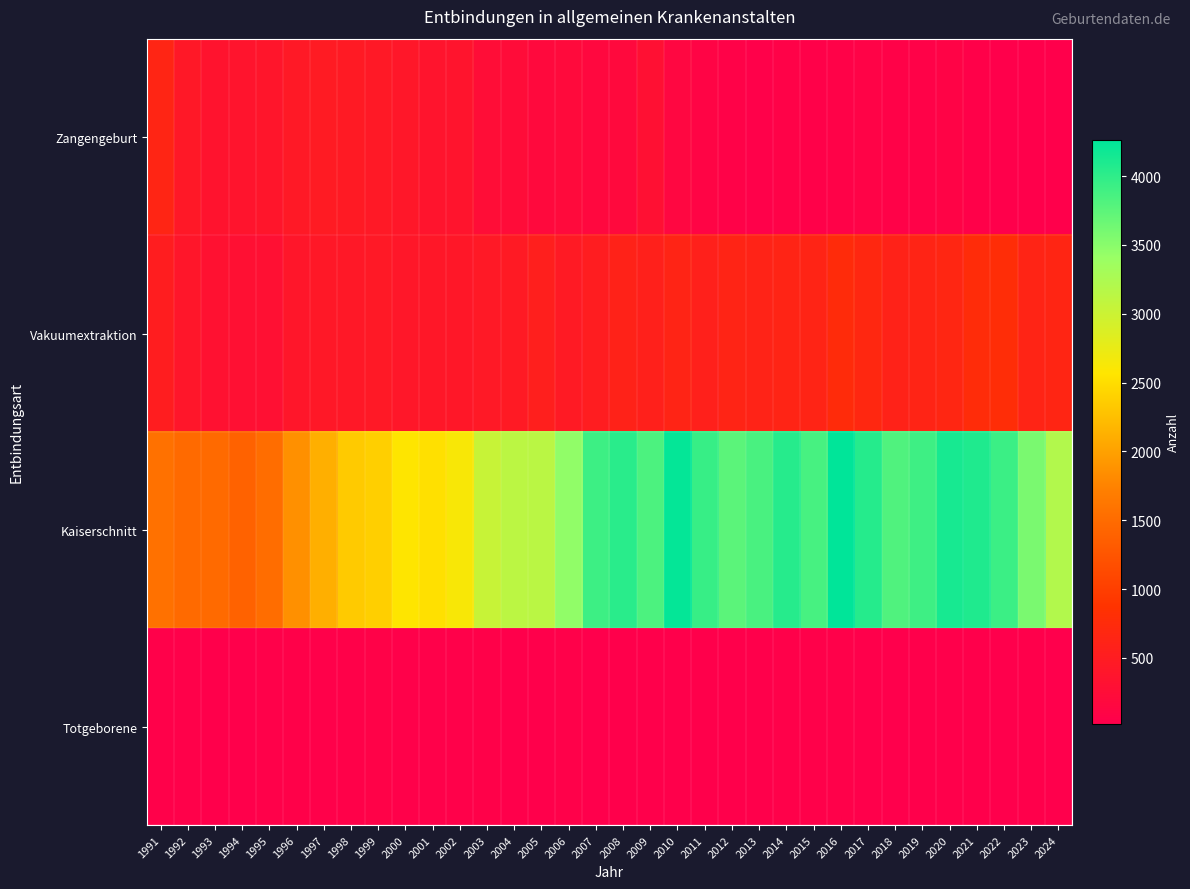

Reading right to left, transcribe all the data shown in this chart.

Zangengeburt: 2024=40	2023=29	2022=38	2021=60	2020=90	2019=66	2018=63	2017=82	2016=67	2015=60	2014=71	2013=50	2012=65	2011=107	2010=147	2009=301	2008=191	2007=169	2006=198	2005=193	2004=234	2003=257	2002=371	2001=367	2000=411	1999=449	1998=464	1997=476	1996=451	1995=393	1994=365	1993=352	1992=432	1991=647
Vakuumextraktion: 2024=650	2023=635	2022=787	2021=770	2020=659	2019=637	2018=597	2017=686	2016=753	2015=641	2014=638	2013=610	2012=637	2011=572	2010=631	2009=570	2008=604	2007=516	2006=464	2005=546	2004=468	2003=444	2002=424	2001=418	2000=415	1999=451	1998=427	1997=433	1996=407	1995=300	1994=309	1993=319	1992=406	1991=522
Kaiserschnitt: 2024=3197	2023=3579	2022=3925	2021=4085	2020=4129	2019=3915	2018=3814	2017=4053	2016=4264	2015=3862	2014=4043	2013=3857	2012=3755	2011=3953	2010=4239	2009=3836	2008=4031	2007=3924	2006=3456	2005=3131	2004=3121	2003=3026	2002=2615	2001=2526	2000=2573	1999=2389	1998=2346	1997=2114	1996=1854	1995=1522	1994=1402	1993=1482	1992=1486	1991=1562
Totgeborene: 2024=20	2023=33	2022=21	2021=32	2020=32	2019=35	2018=28	2017=38	2016=47	2015=45	2014=45	2013=35	2012=38	2011=35	2010=38	2009=42	2008=40	2007=21	2006=53	2005=39	2004=36	2003=55	2002=45	2001=50	2000=47	1999=62	1998=56	1997=50	1996=59	1995=50	1994=44	1993=35	1992=48	1991=52